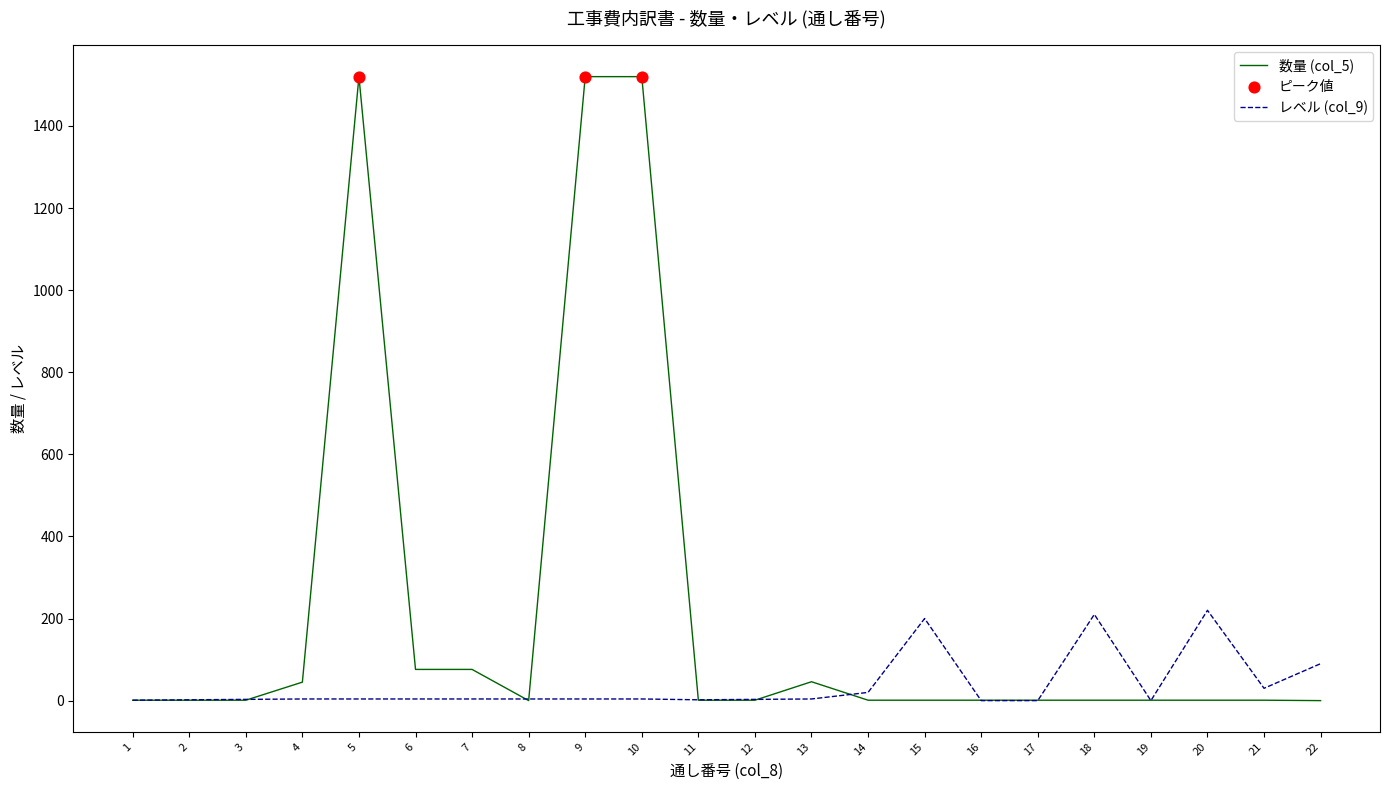

Rank the series by their average value, from lowest to highest.

レベル (col_9), 数量 (col_5)